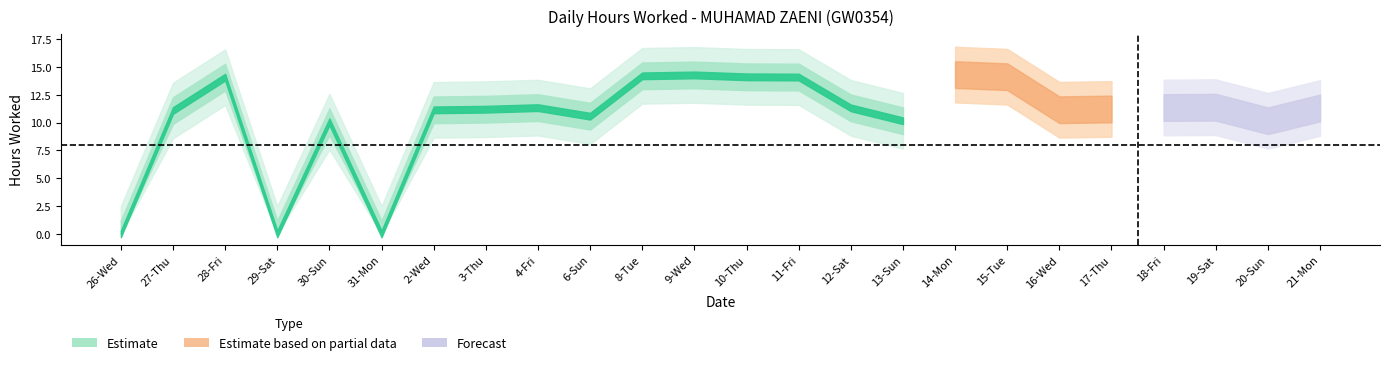

How many data points are above 11?

17